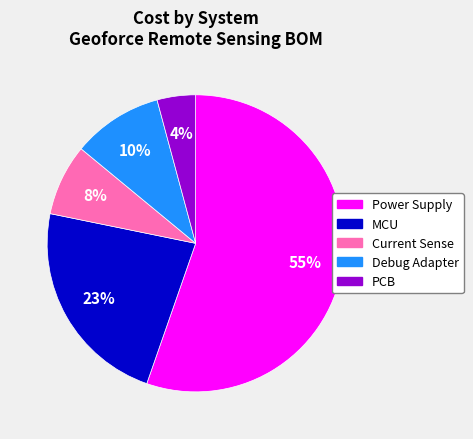

Count the number of slices in the pie.

5